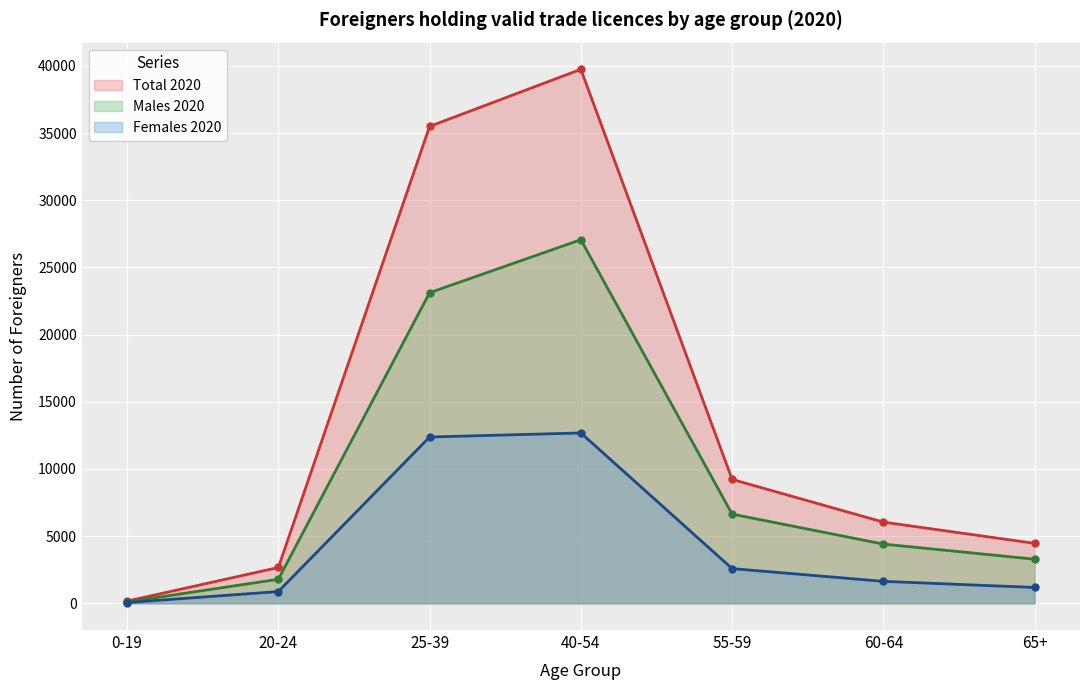

Is the value of Females 2020 at 20-24 greater than the value of Total 2020 at 25-39?

No